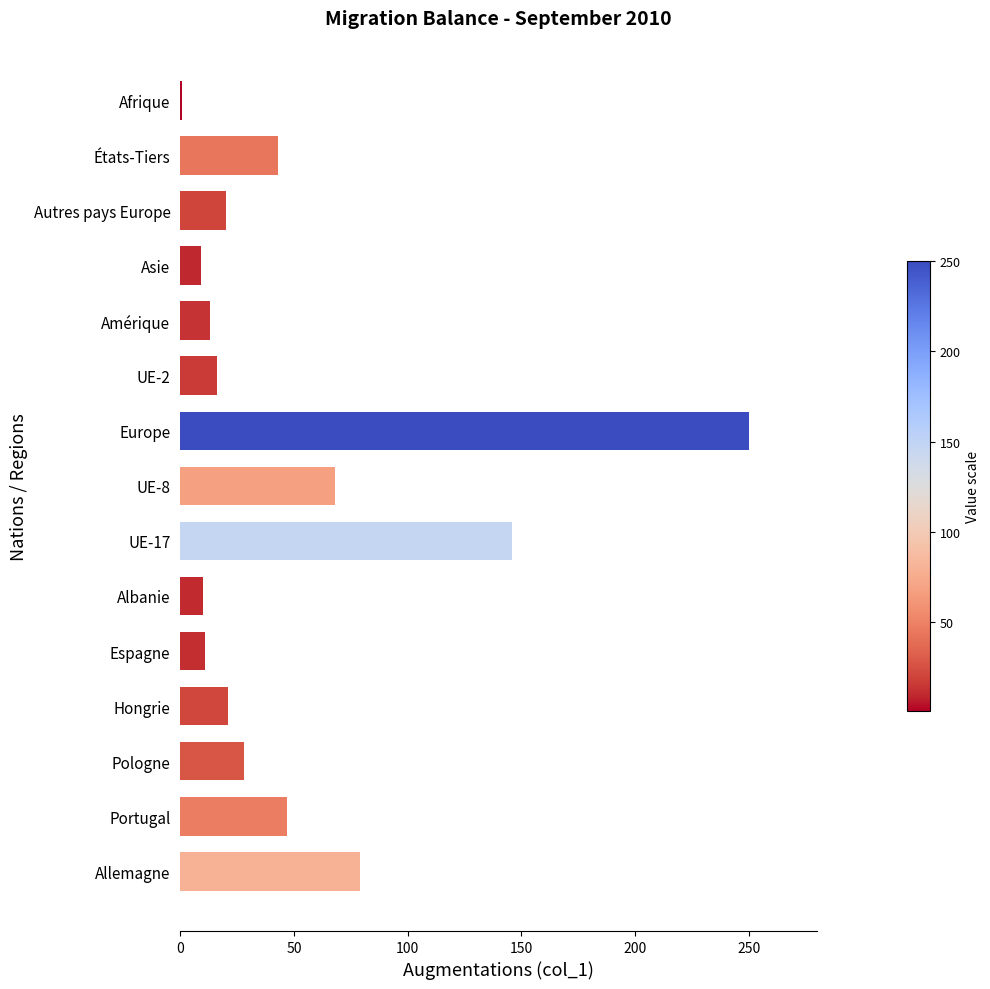

Which category has the lowest value across all series?

Afrique